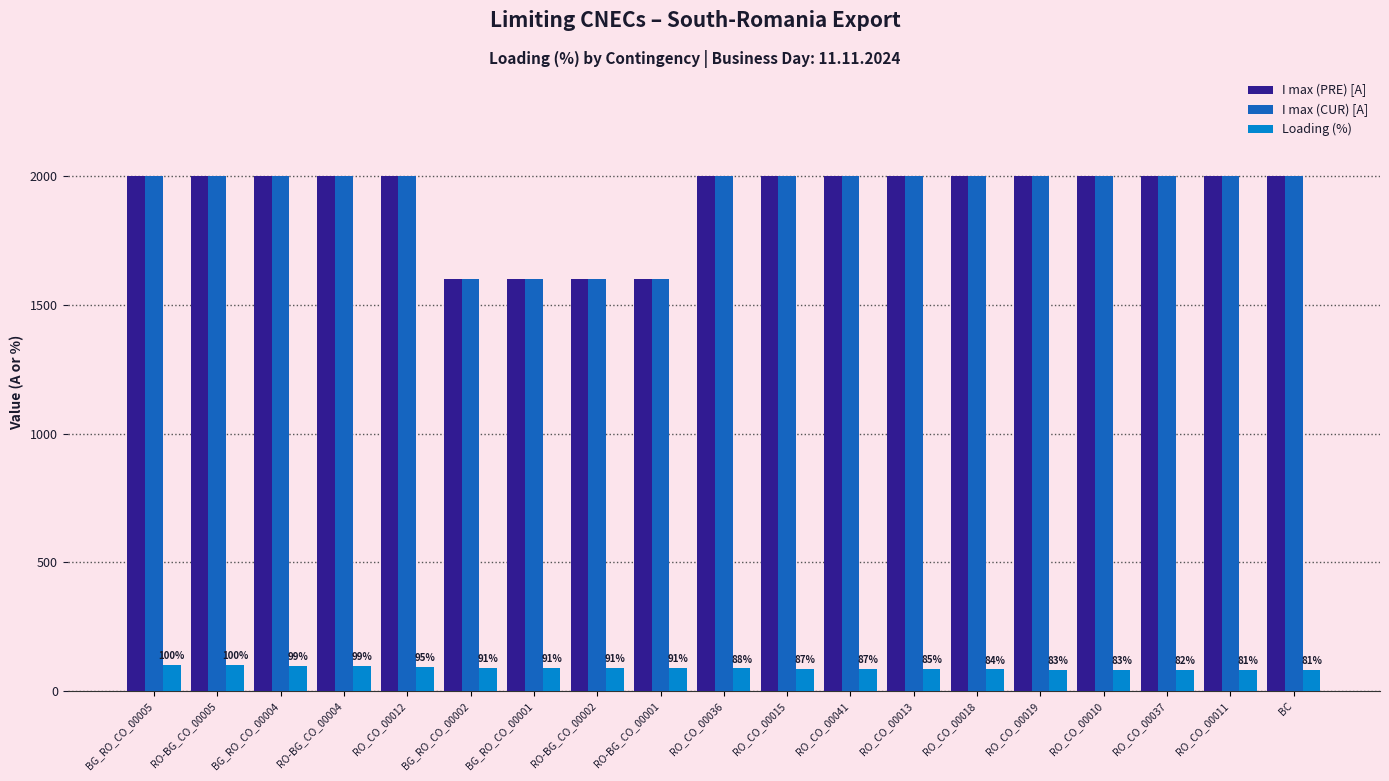

How many categories are shown in the chart?

19